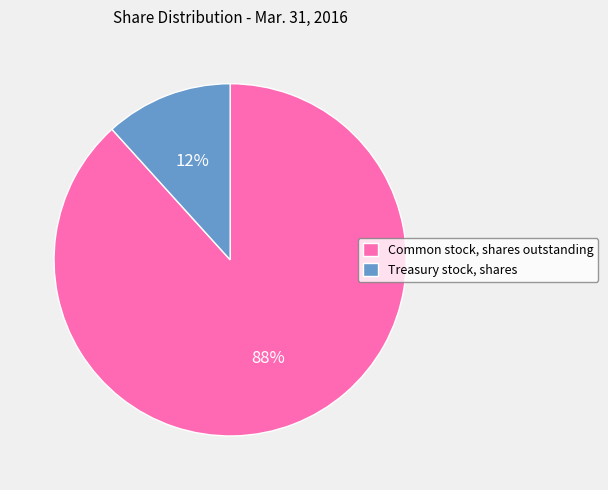

To the nearest percent, what is the combined percentage of Common stock, shares outstanding and Treasury stock, shares?

100%